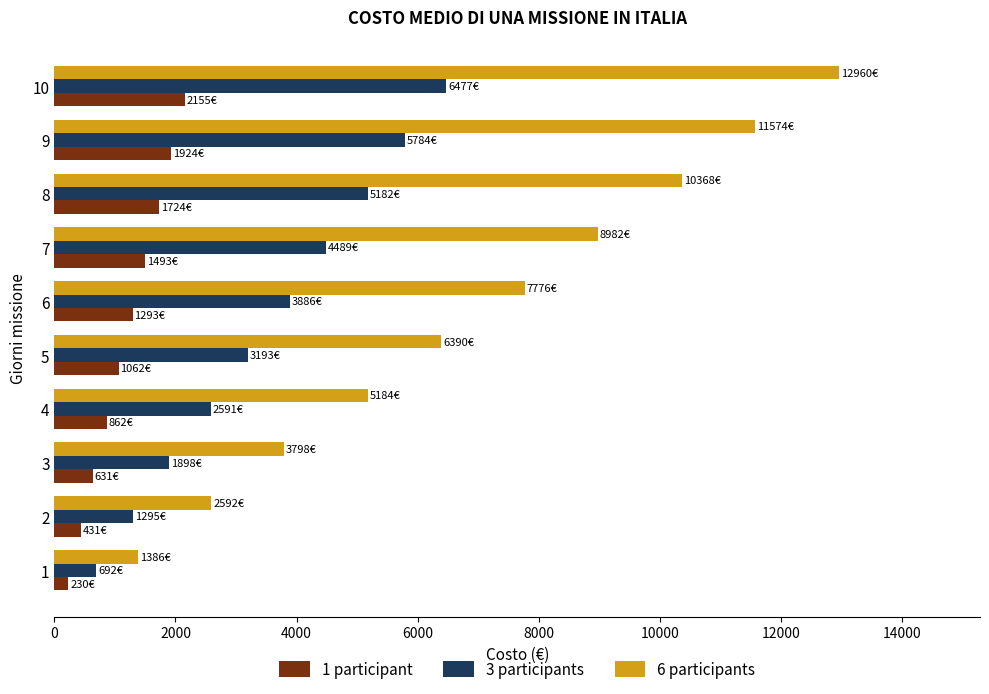

What is the highest value of the 3 participants series?

6477.5